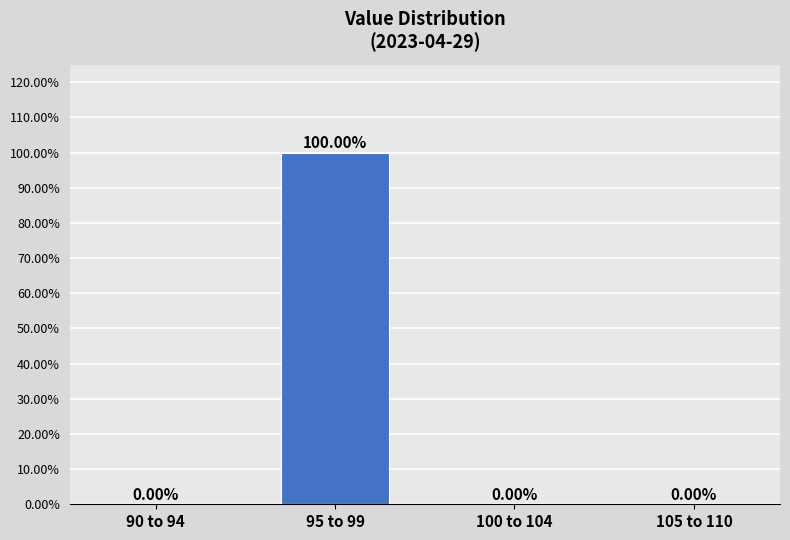

Between 105 to 110 and 95 to 99, which is larger?

95 to 99